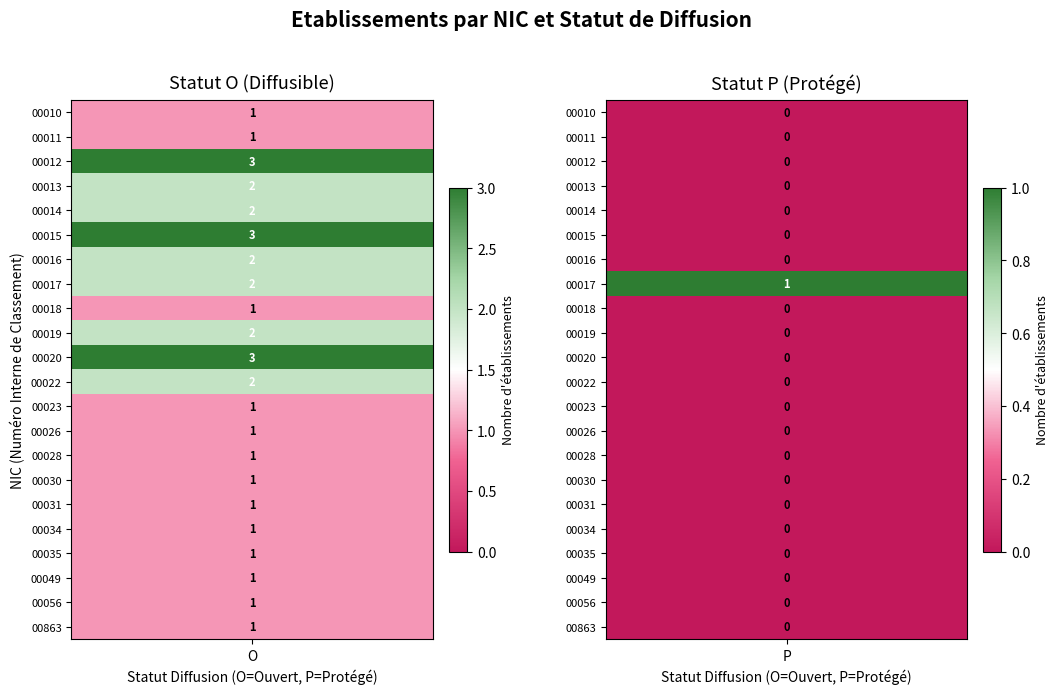

What is the sum of the 00030 values at P and O?

1